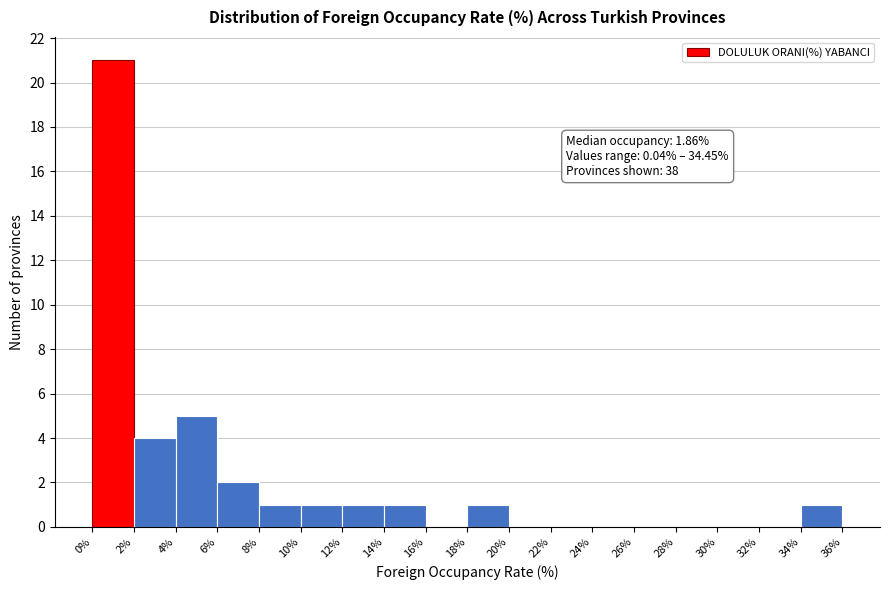

Which range on the x-axis has the tallest bar?

0% to 2%